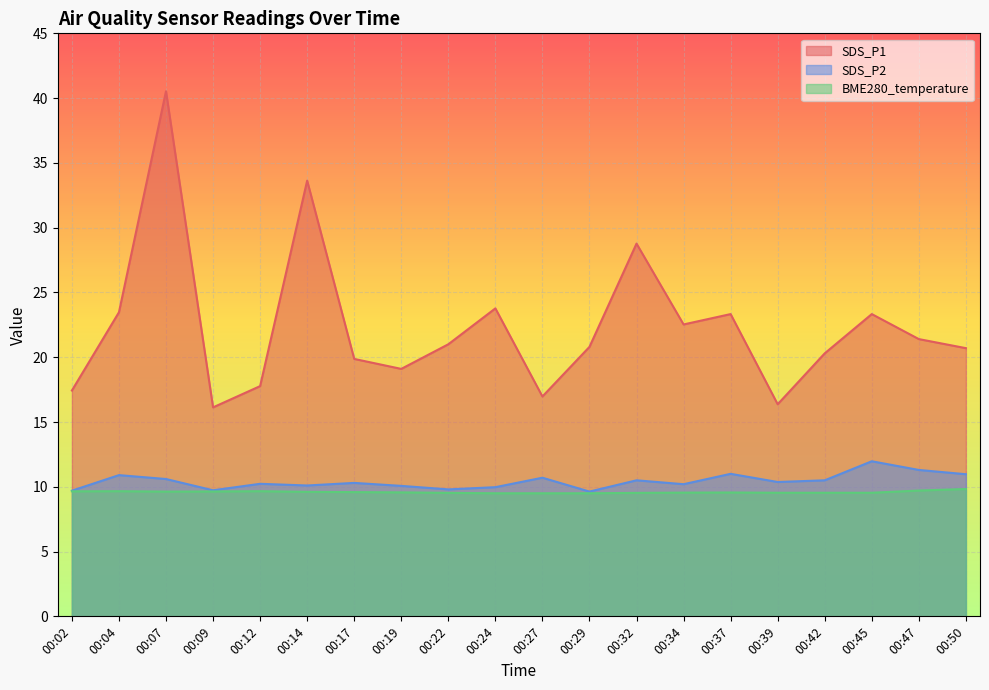

What is the value of the SDS_P2 point at the 10th from the left?

10.0